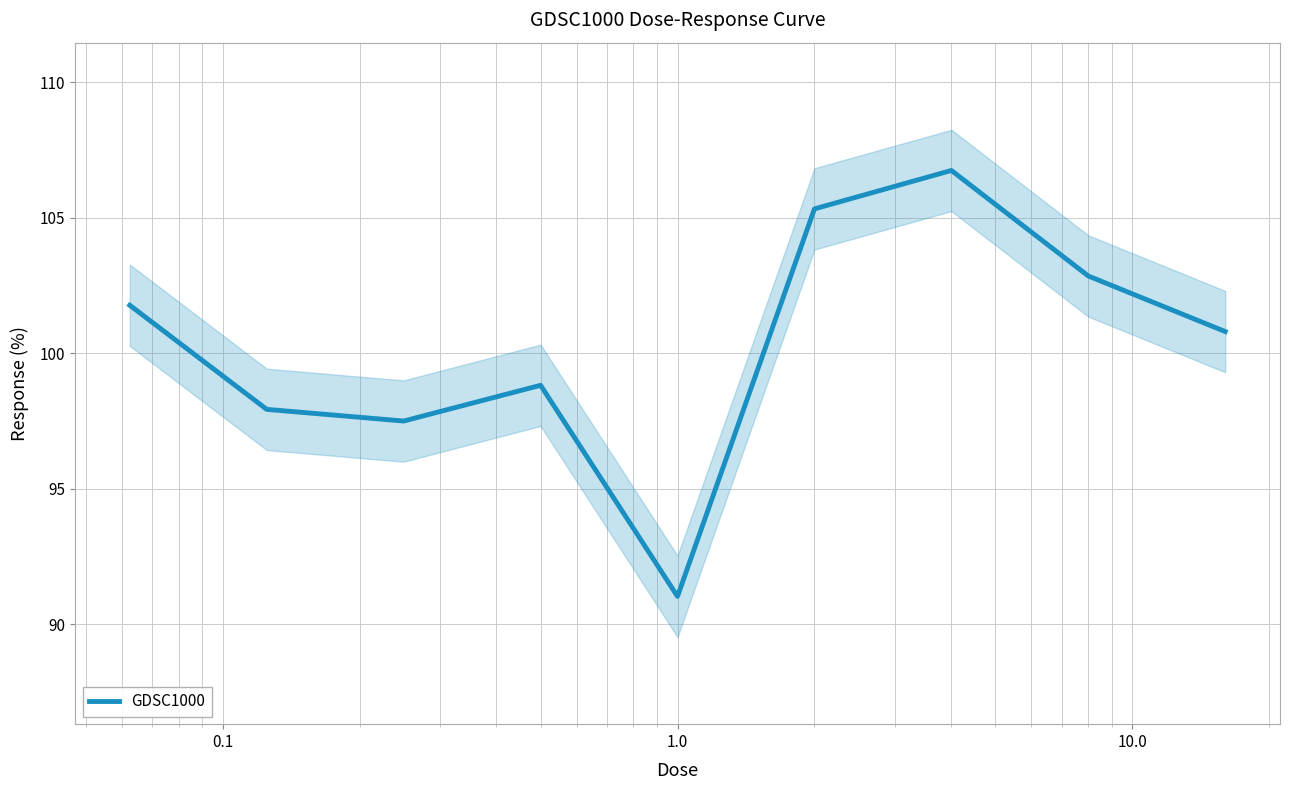

What is the minimum value for GDSC1000?

91.0